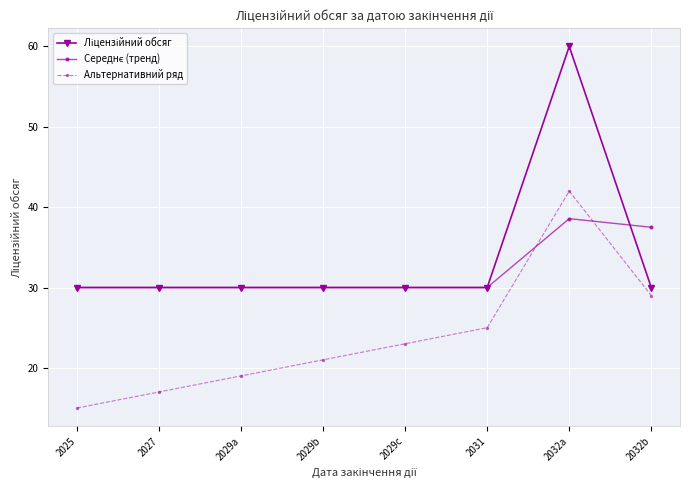

What is the spread (max minus min) of values at 2029a?

11.0